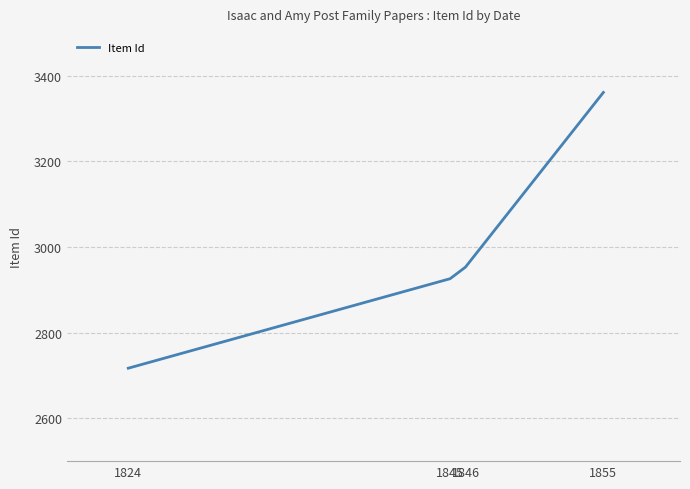

What is the maximum value shown in the chart?

3361